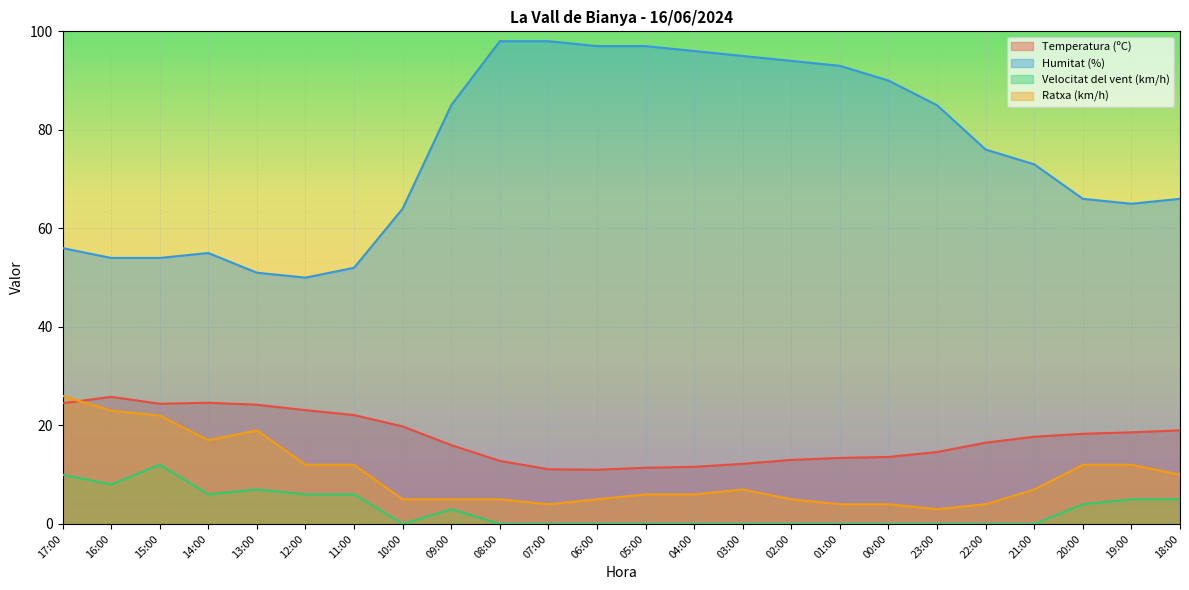

How many interior local valleys does the Humitat (%) series have?

2